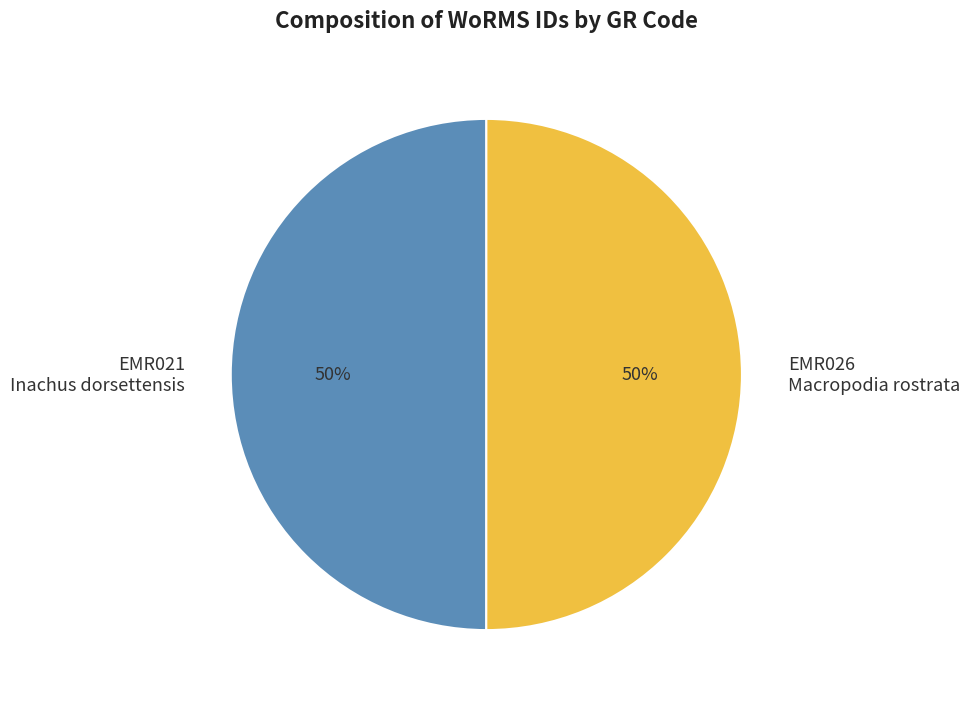

The EMR026 Macropodia rostrata slice represents 50% of the pie. True or false?

True